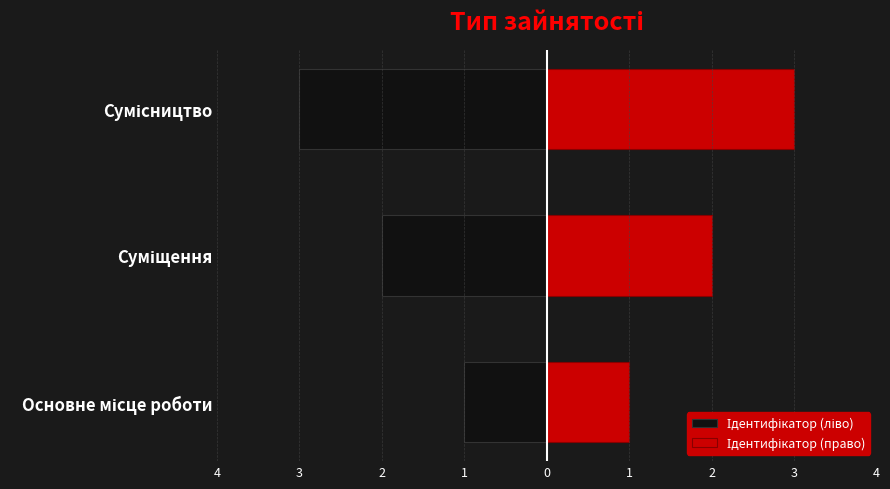

Does the chart contain stacked bars?

No